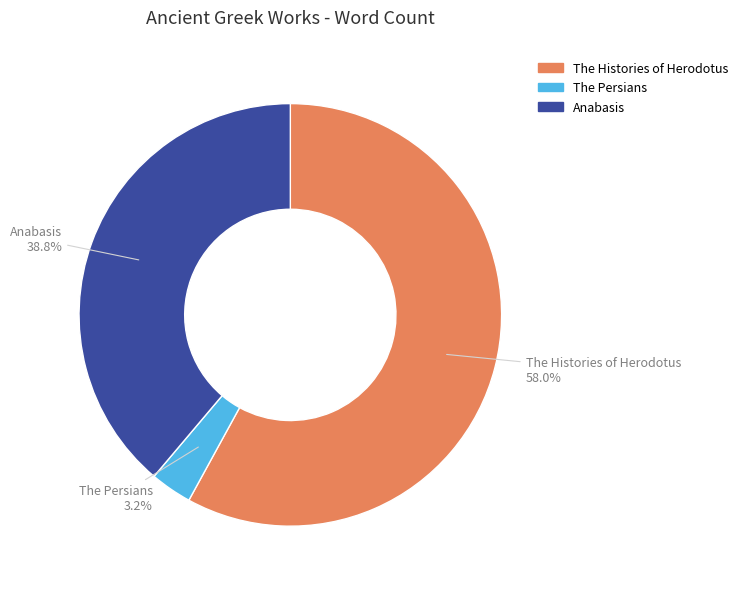

Approximately how many times larger is the value at Anabasis compared to The Histories of Herodotus?

0.7